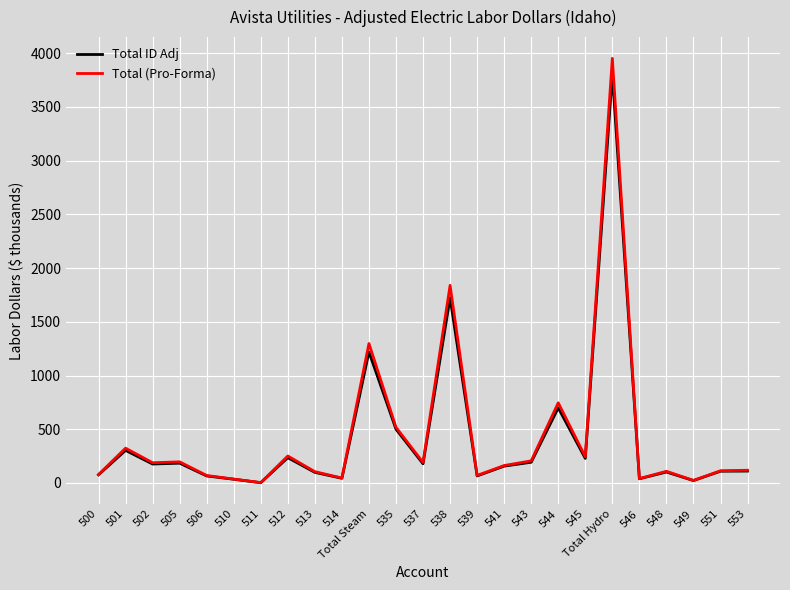

What is the greatest value displayed?

3953.0